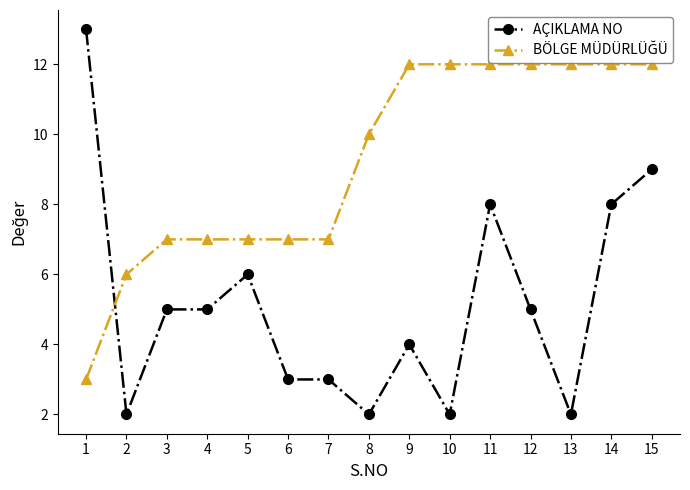

Where is the first local minimum for AÇIKLAMA NO?

2